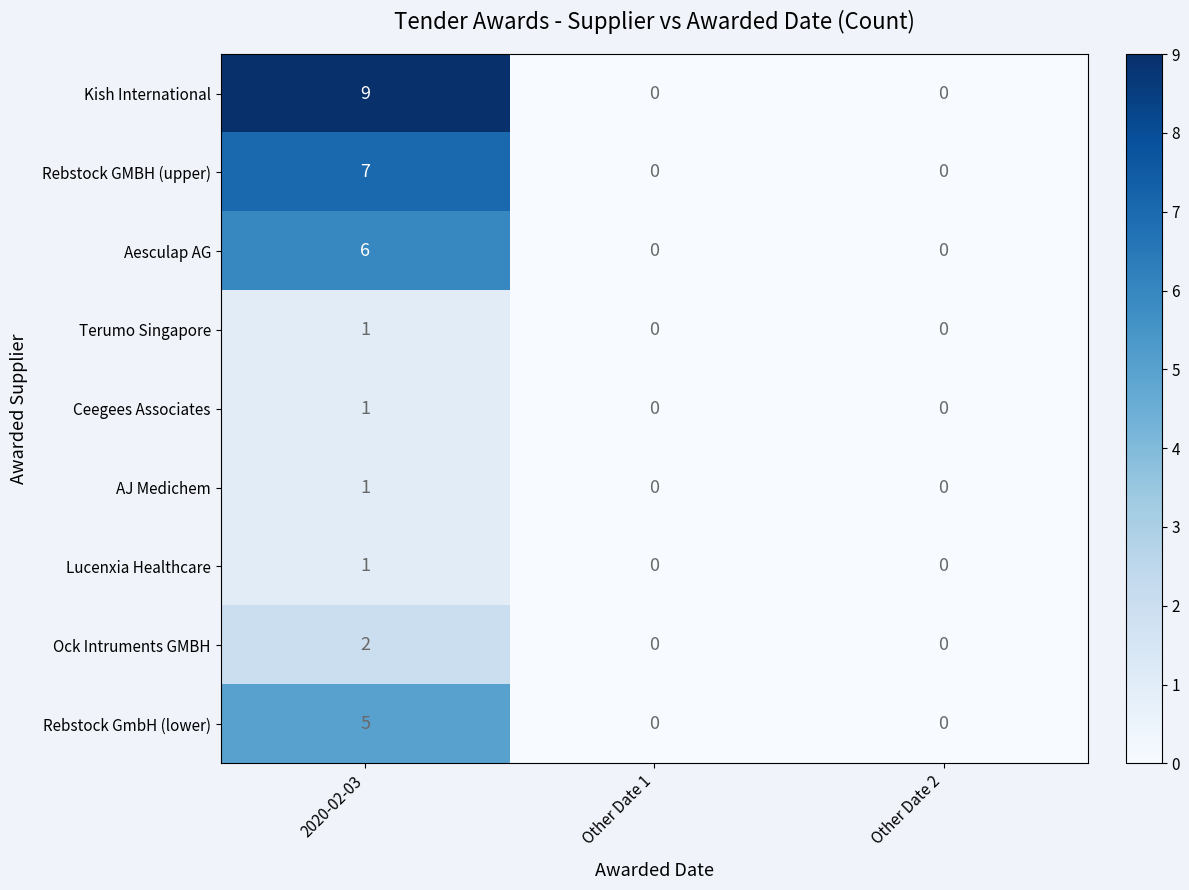

What is the maximum value shown in the chart?

9